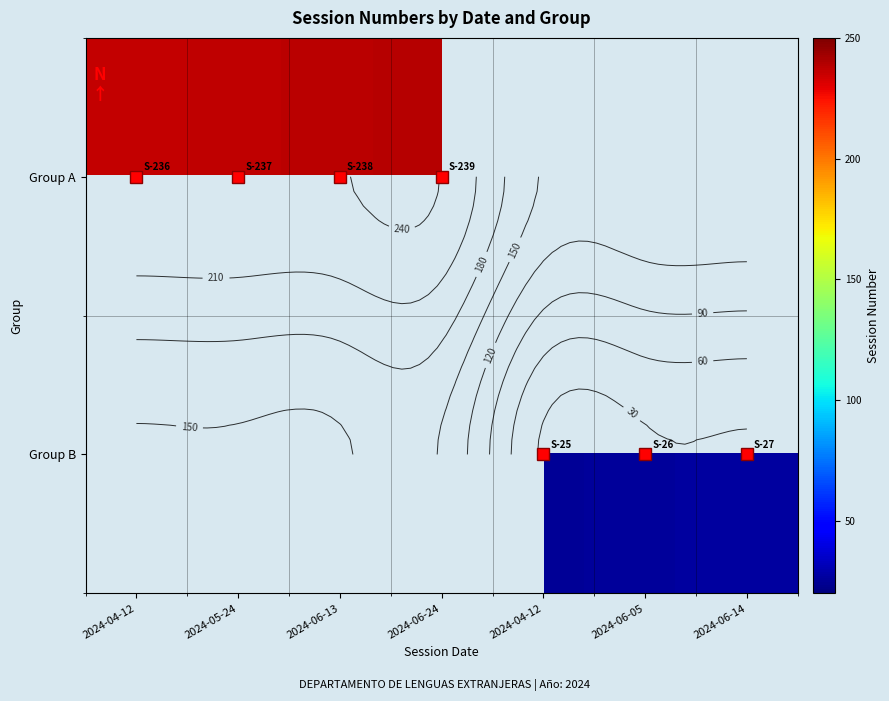

What value does the Group A series have at 2024-05-24?

237.0